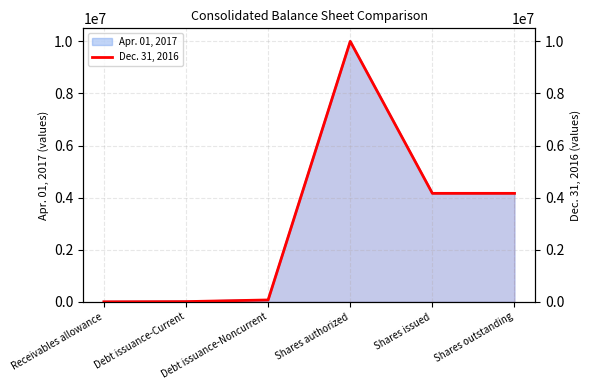

What is the label of the 1st point from the left?

Receivables allowance